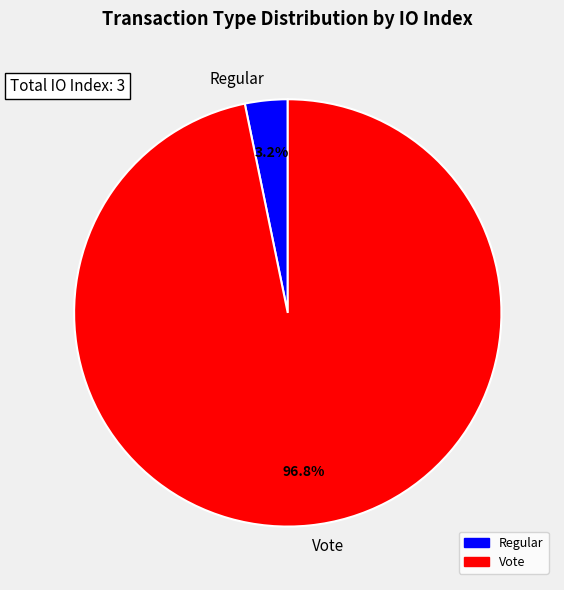

Is it true that Regular is 10% of the pie?

False